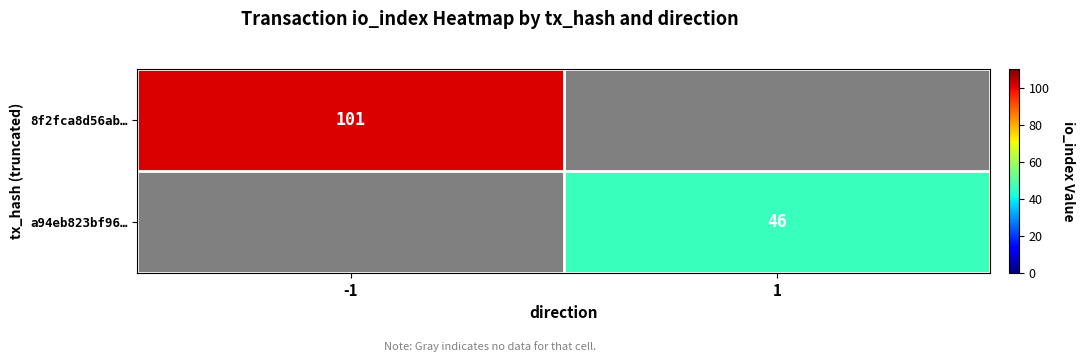

True or false: 8f2fca8d56ab… has a value of 154 at -1.

False